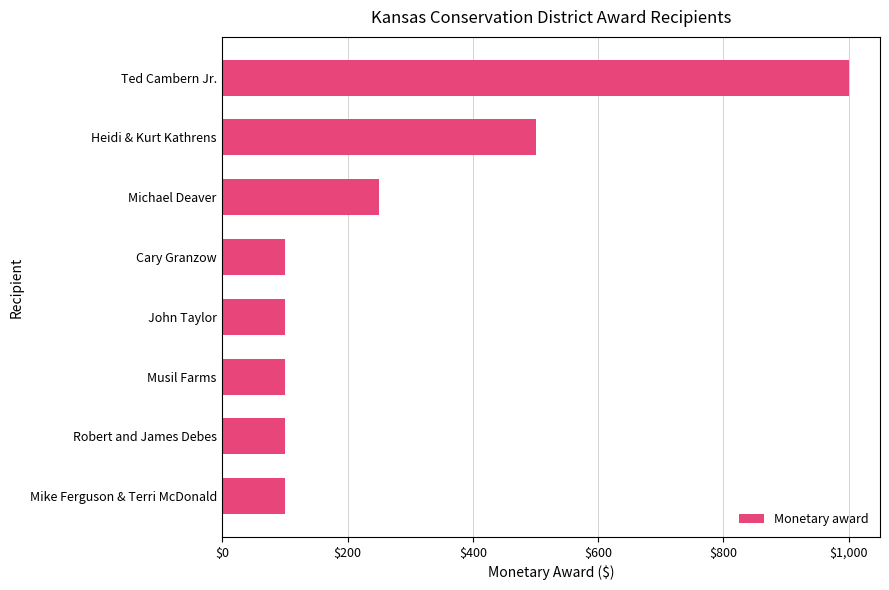

What is the label of the 1st bar from the top?

Ted Cambern Jr.